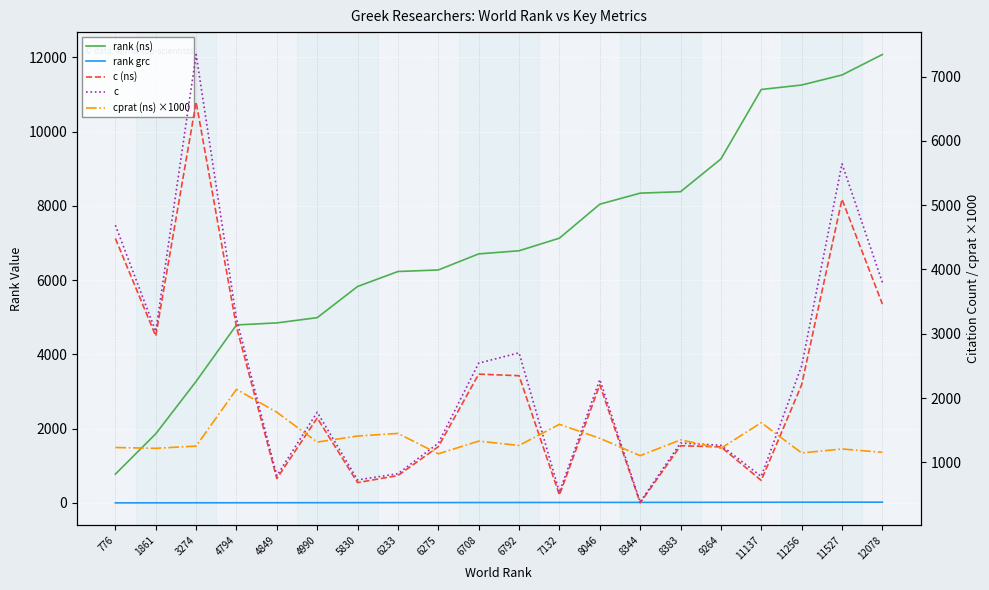

How many data points in c are above 2289?

9